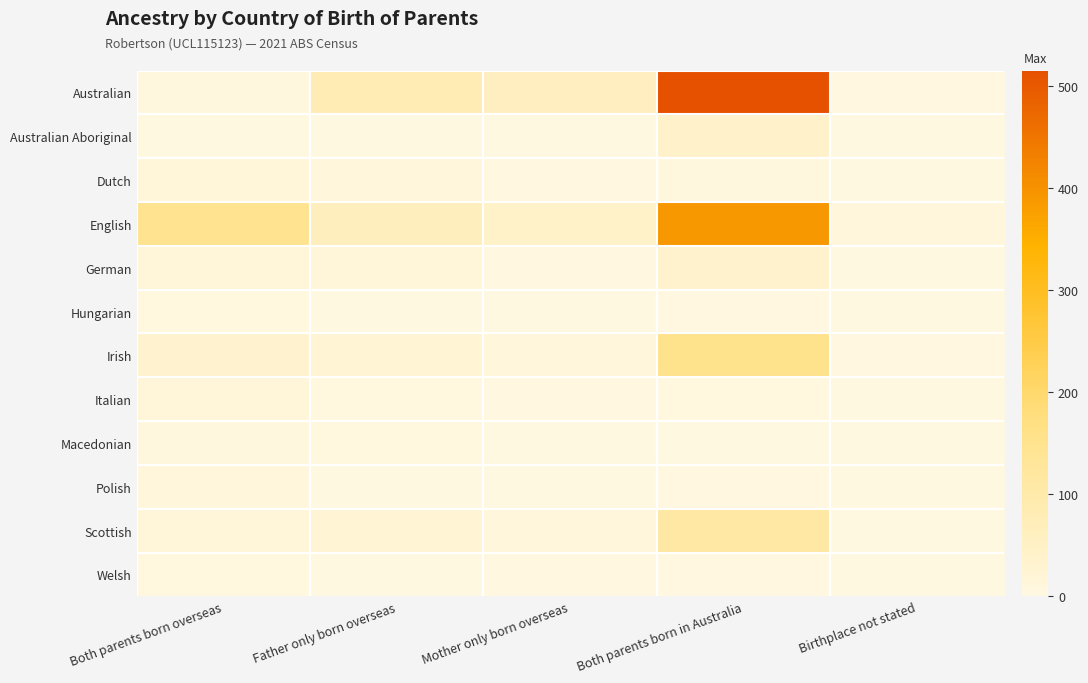

Rank the series by their maximum value, from lowest to highest.

Hungarian, Welsh, Macedonian, Polish, Dutch, Italian, German, Australian Aboriginal, Scottish, Irish, English, Australian